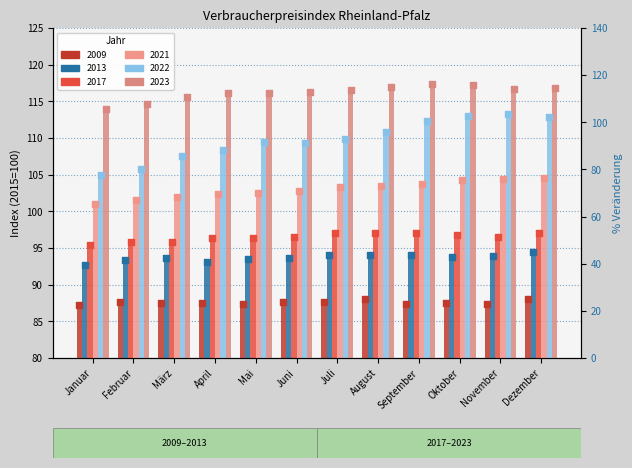

At how many categories does at least one series exceed 94?

12